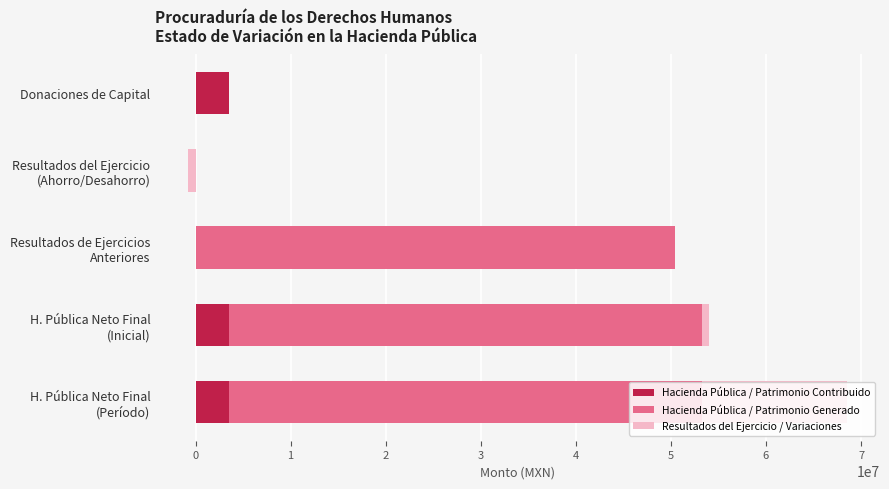

What are all the series names shown in the legend?

Hacienda Pública / Patrimonio Contribuido, Hacienda Pública / Patrimonio Generado, Resultados del Ejercicio / Variaciones